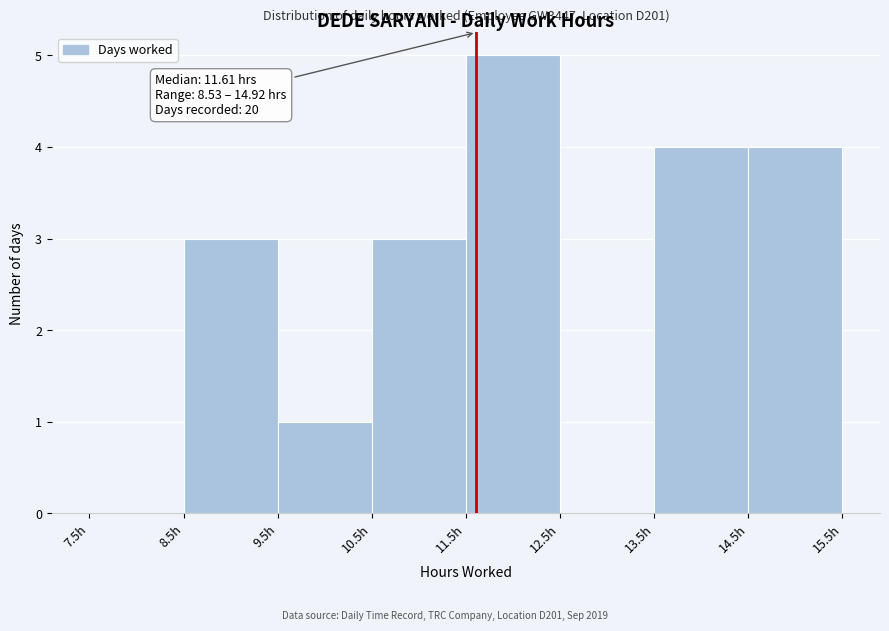

Which range on the x-axis has the tallest bar?

11.5 to 12.5